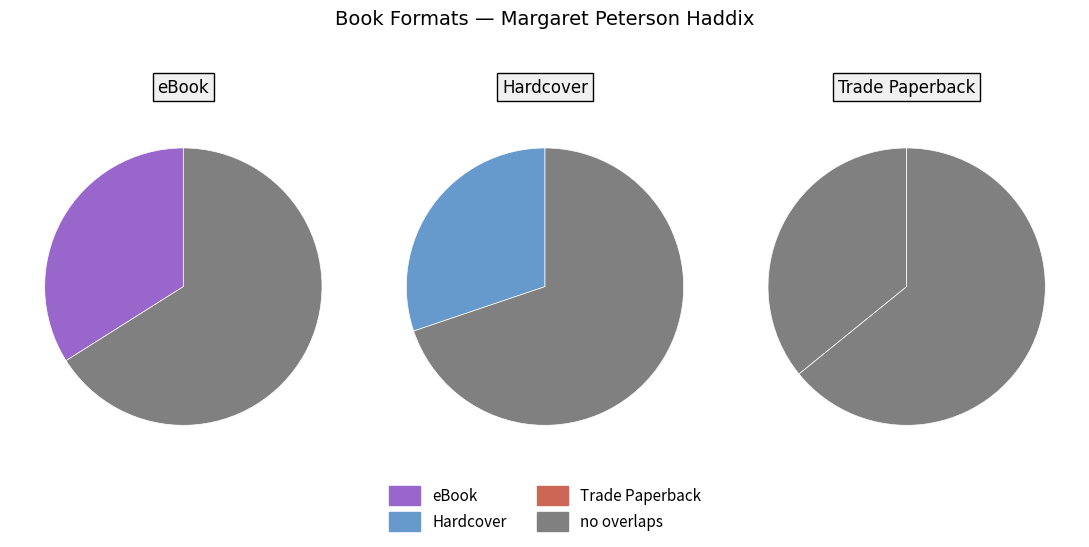

To the nearest percent, what percentage of the pie is eBook?

34%